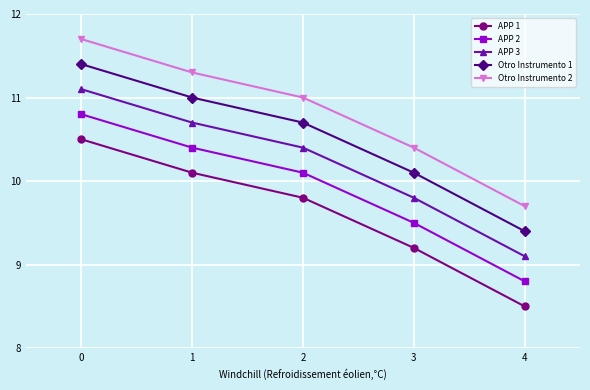

List the series in order of their overall mean, lowest first.

APP 1, APP 2, APP 3, Otro Instrumento 1, Otro Instrumento 2